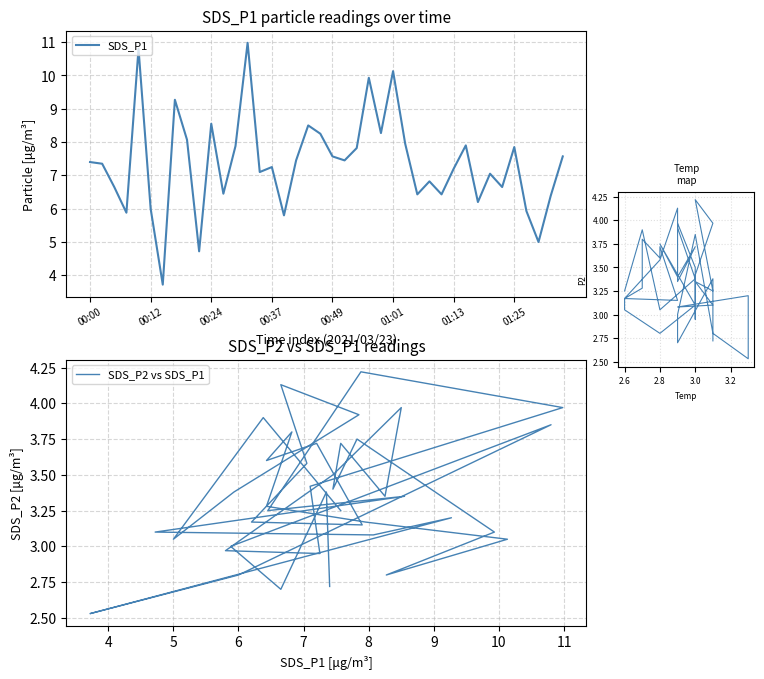

What is the maximum value shown in the chart?

11.0